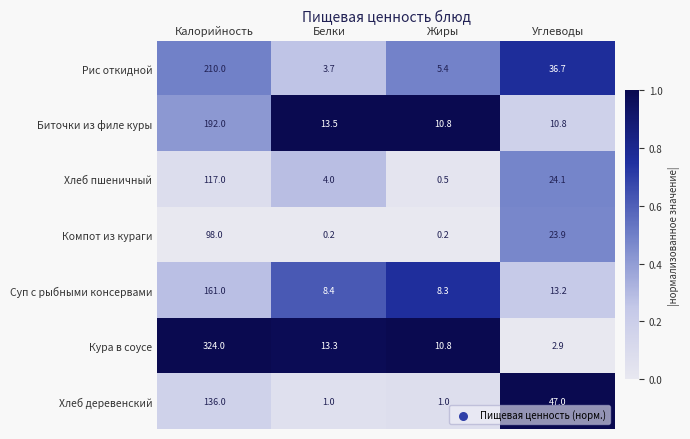

Reading left to right, extract all data points from this chart.

Рис откидной: 210.0	3.7	5.4	36.7
Биточки из филе куры: 192.0	13.5	10.8	10.8
Хлеб пшеничный: 117.0	4.0	0.5	24.1
Компот из кураги: 98.0	0.2	0.2	23.9
Суп с рыбными консервами: 161.0	8.4	8.3	13.2
Кура в соусе: 324.0	13.3	10.8	2.9
Хлеб деревенский: 136.0	1.0	1.0	47.0